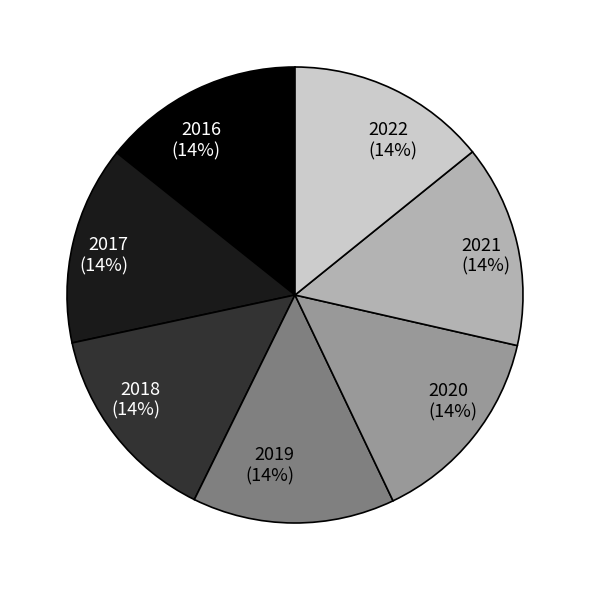

Is there a majority slice in this chart?

No